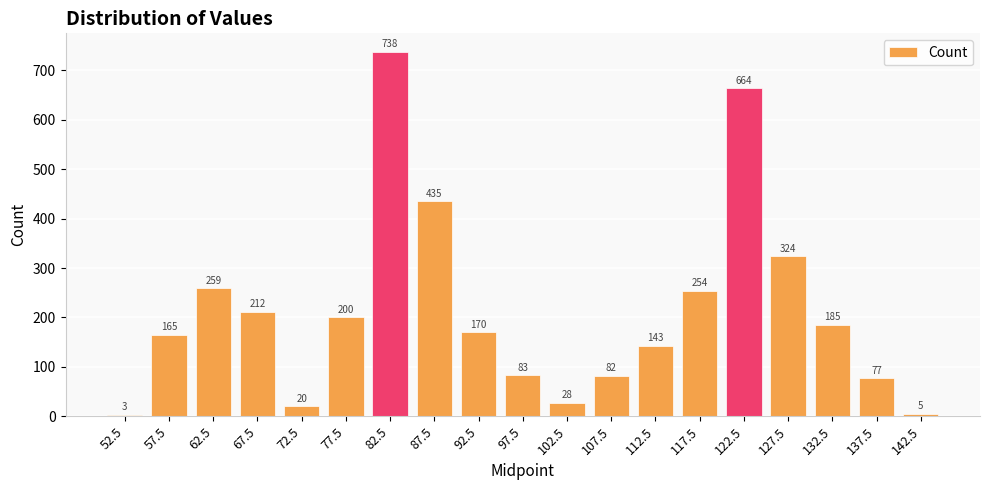

What is the minimum value shown in the chart?

3